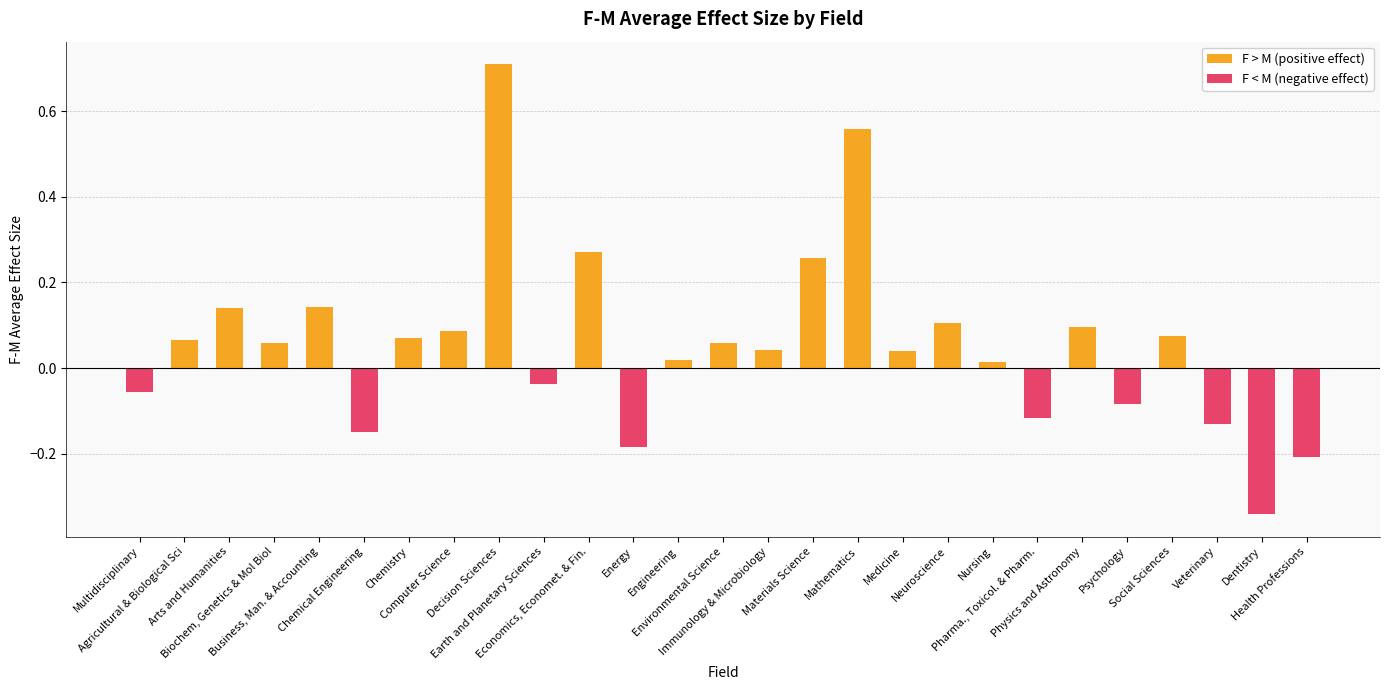

What is the difference between the second highest and second lowest values?

0.8